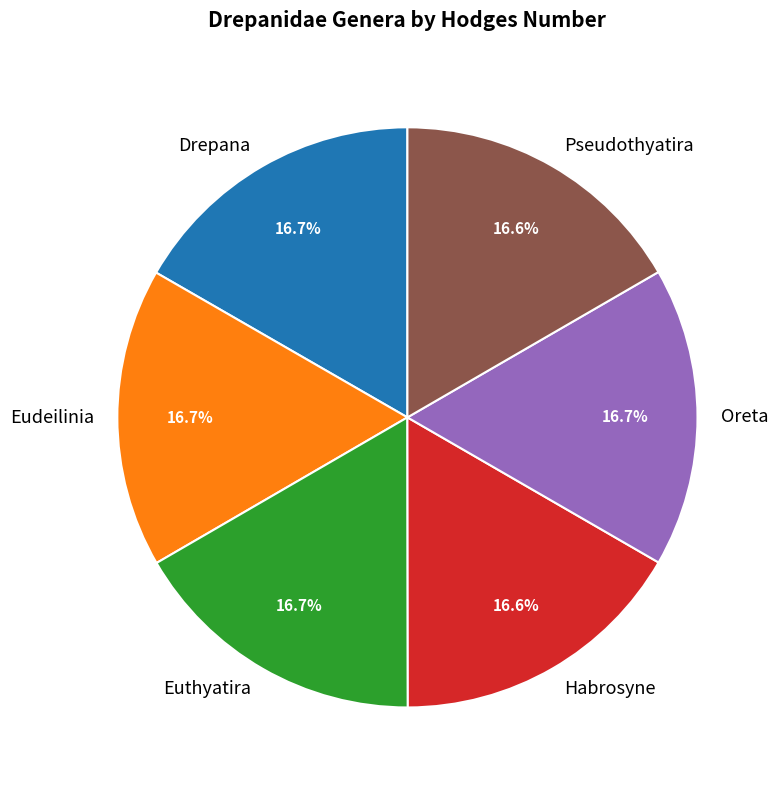

To the nearest percent, what portion does Drepana represent?

17%